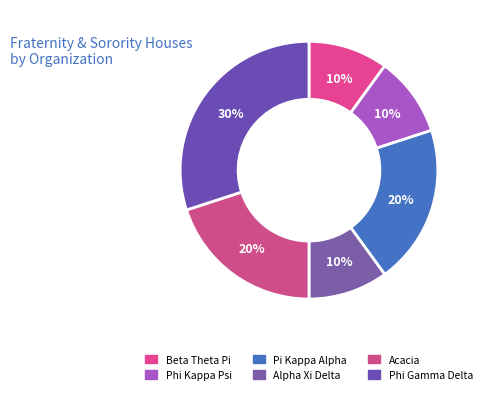

Count the number of slices in the pie.

6